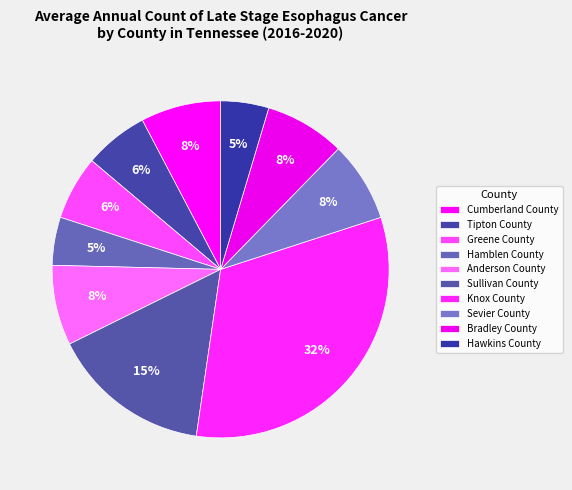

To the nearest percent, what is the combined percentage of Bradley County and Hawkins County?

12%